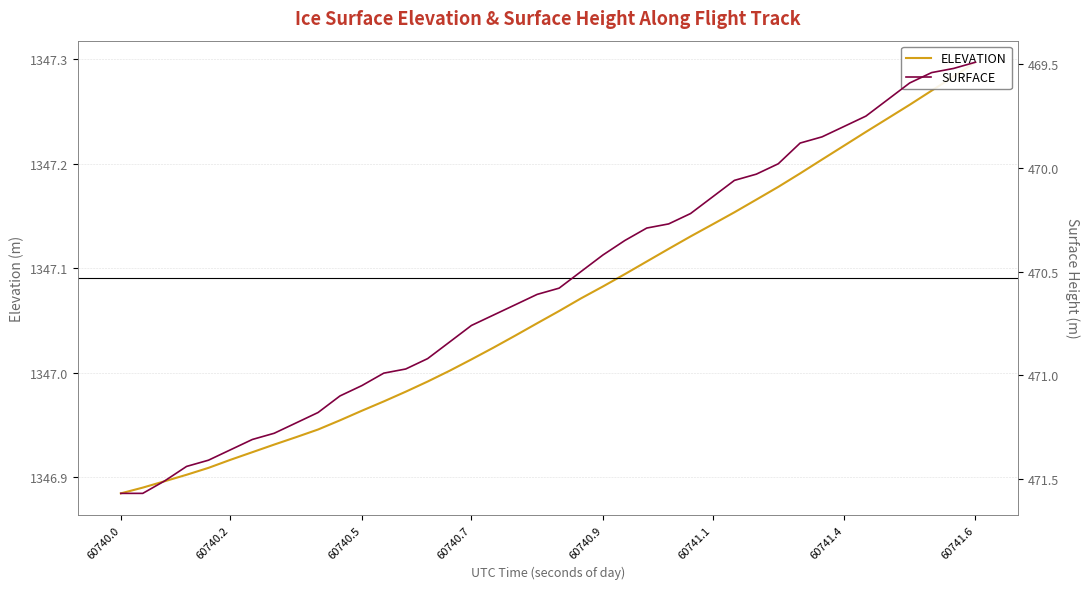

What is the value of the SURFACE point at the 7th from the left?

471.3